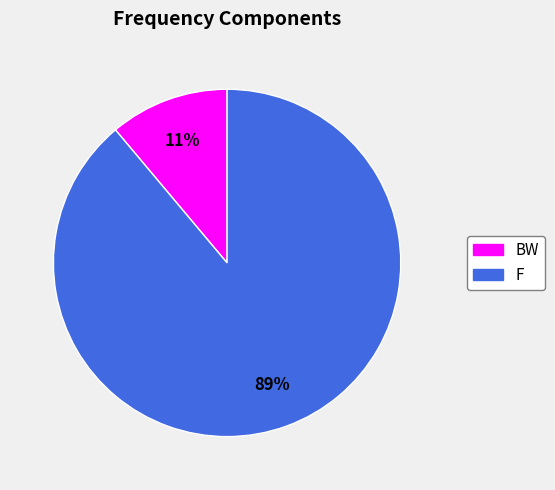

Is the sum of F and BW greater than half?

Yes